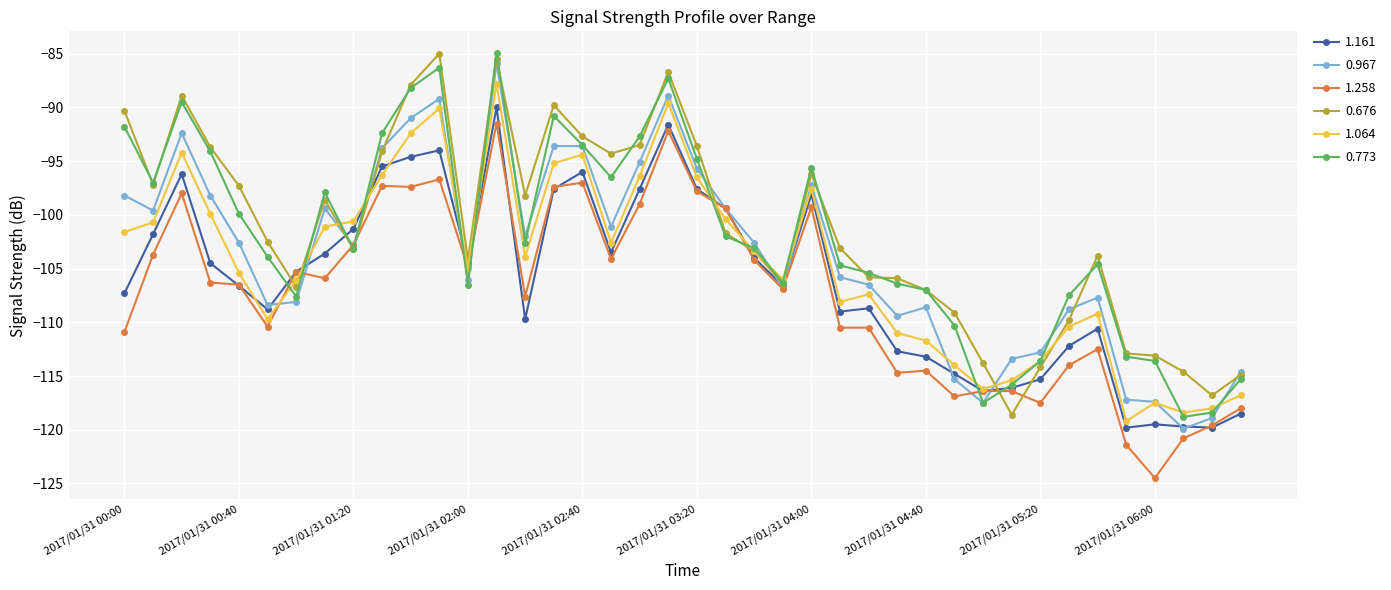

What is the greatest value displayed?

-84.9